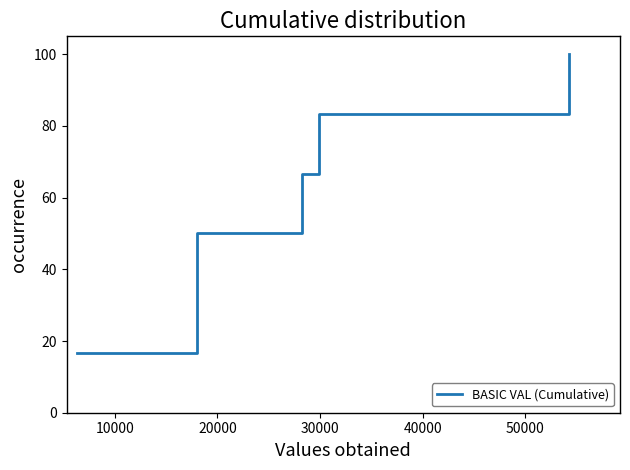

Which has a higher value, 50000 or 10000?

50000